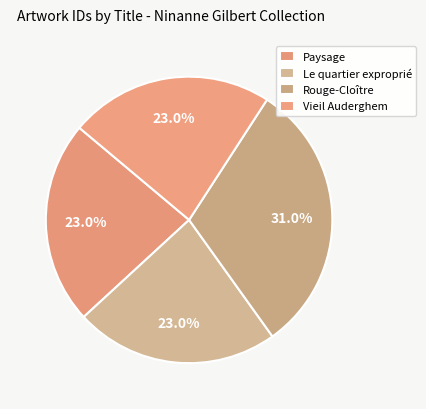

How many segments does this pie chart have?

4